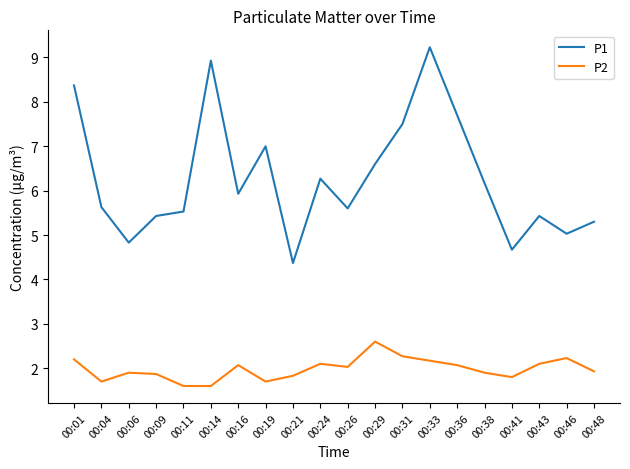

Reading left to right, extract all data points from this chart.

P1: 00:01=8.4	00:04=5.6	00:06=4.8	00:09=5.4	00:11=5.5	00:14=8.9	00:16=5.9	00:19=7.0	00:21=4.4	00:24=6.3	00:26=5.6	00:29=6.6	00:31=7.5	00:33=9.2	00:36=7.7	00:38=6.2	00:41=4.7	00:43=5.4	00:46=5.0	00:48=5.3
P2: 00:01=2.2	00:04=1.7	00:06=1.9	00:09=1.9	00:11=1.6	00:14=1.6	00:16=2.1	00:19=1.7	00:21=1.8	00:24=2.1	00:26=2.0	00:29=2.6	00:31=2.3	00:33=2.2	00:36=2.1	00:38=1.9	00:41=1.8	00:43=2.1	00:46=2.2	00:48=1.9